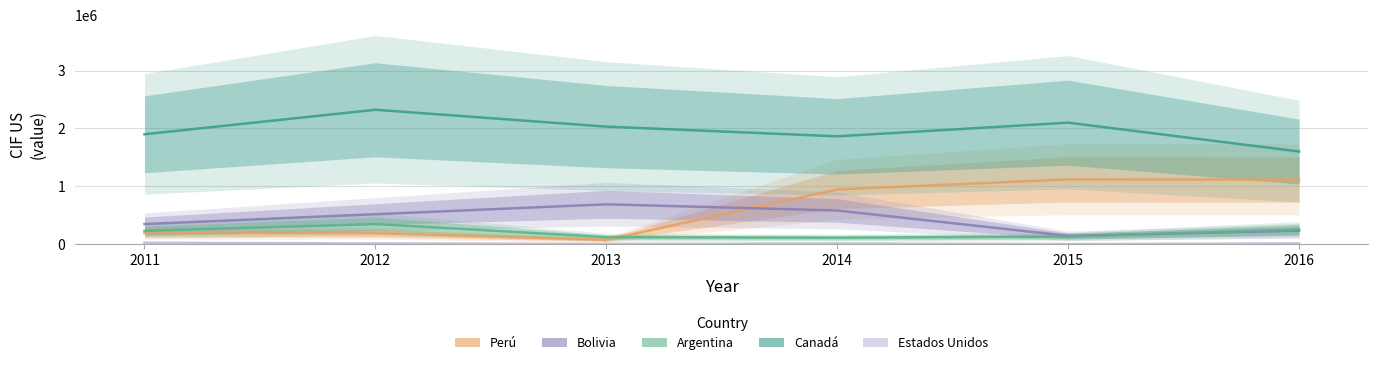

What is the value of the Bolivia point at the 5th from the left?

142937.6